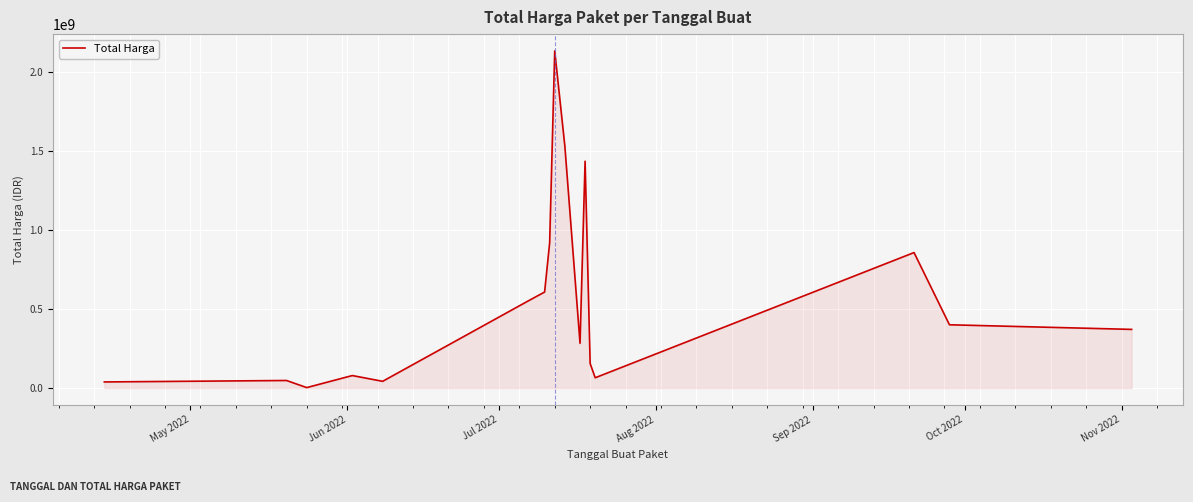

What is the difference between the maximum and minimum values?

2131713000